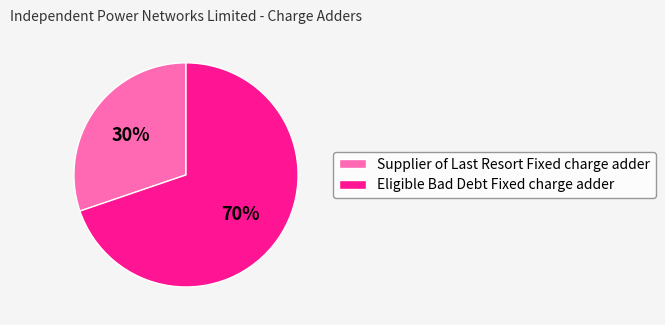

To the nearest percent, what percentage of the pie is Eligible Bad Debt Fixed charge adder?

70%